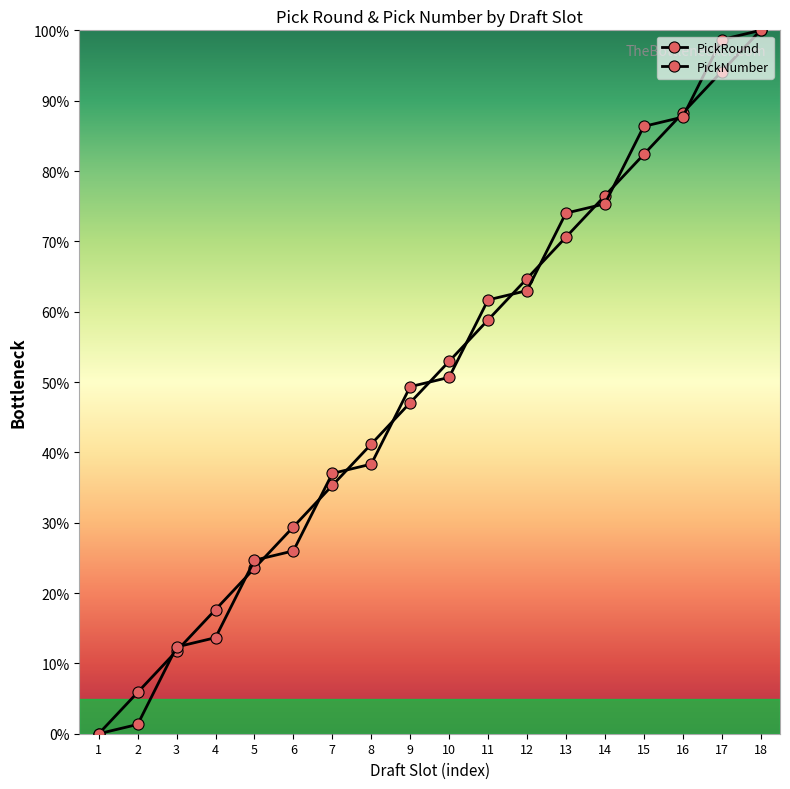

Which category has the highest value in the PickNumber series?

18